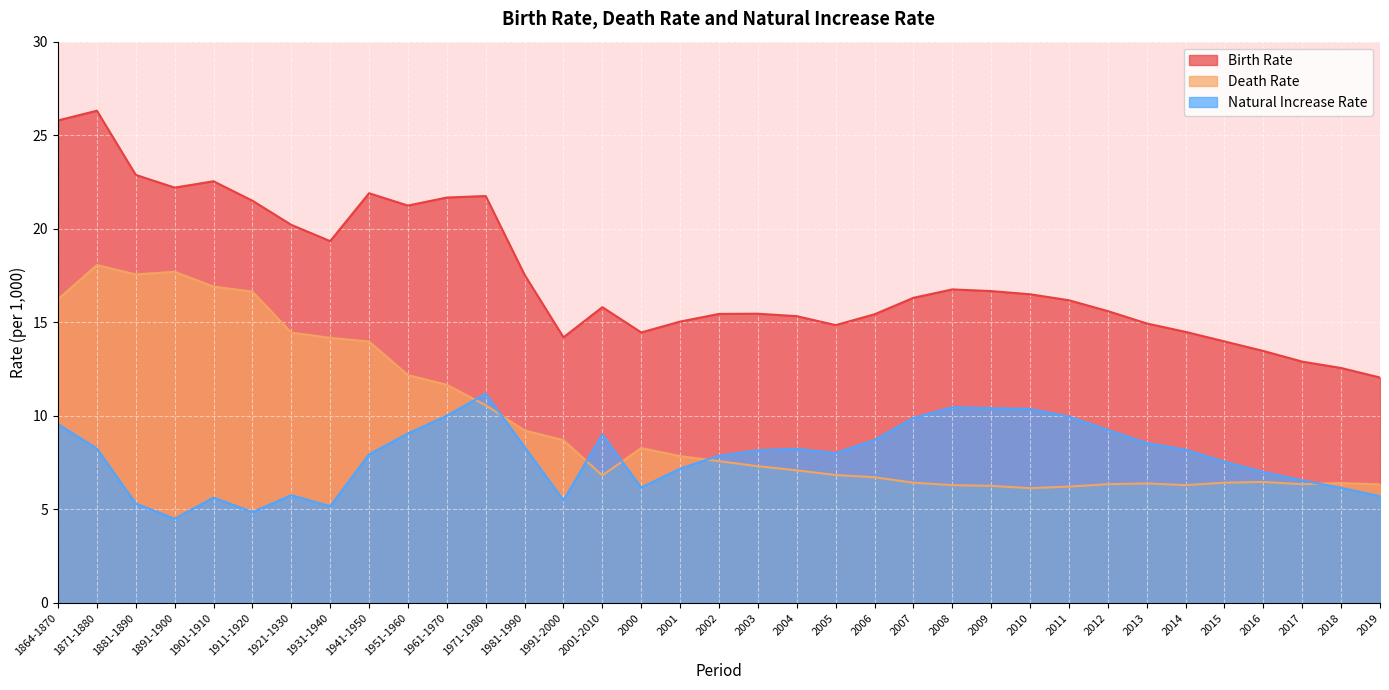

Which category has the lowest value across all series?

1891-1900